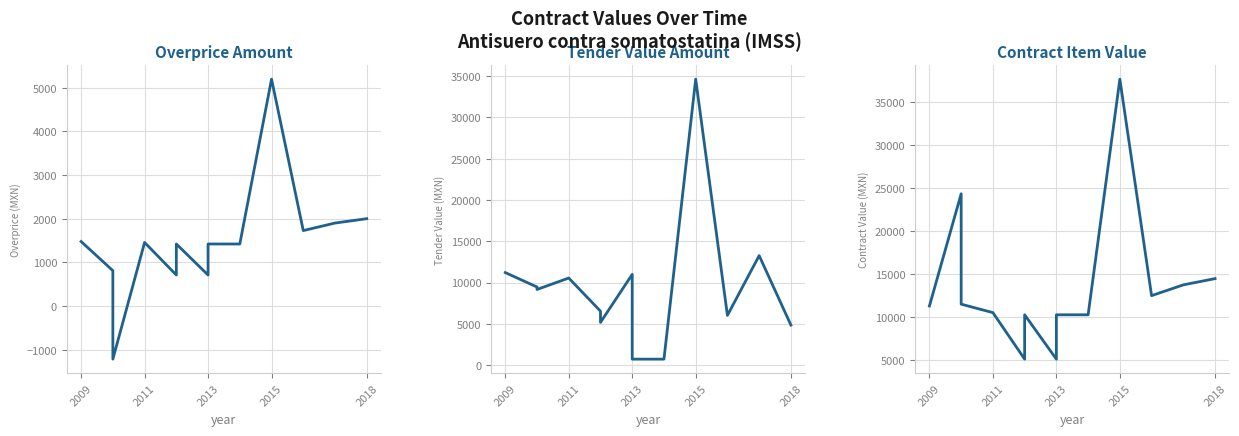

What position from the right is 2011?

12